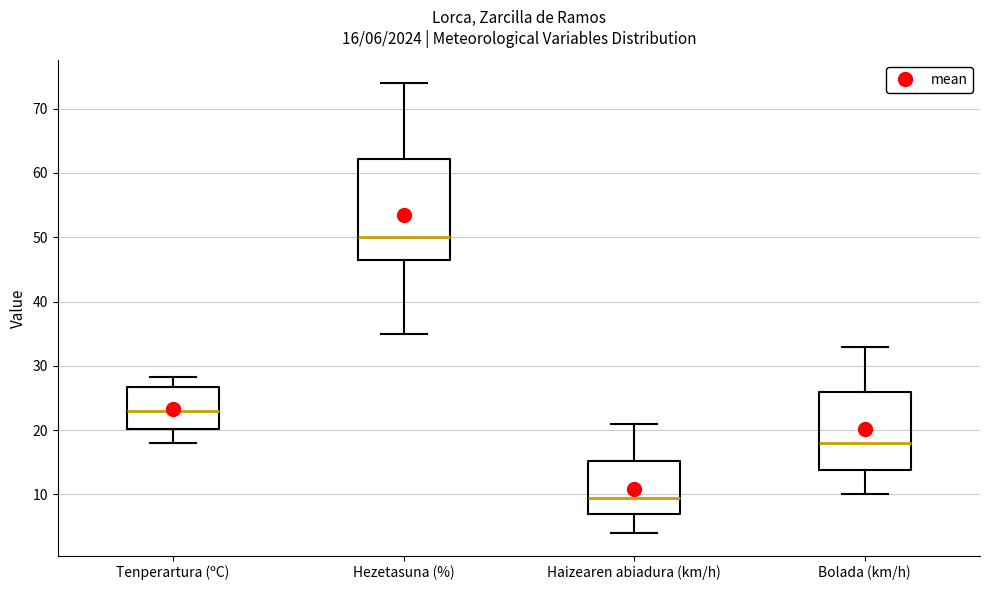

Which box's median line is the lowest?

Haizearen abiadura (km/h)